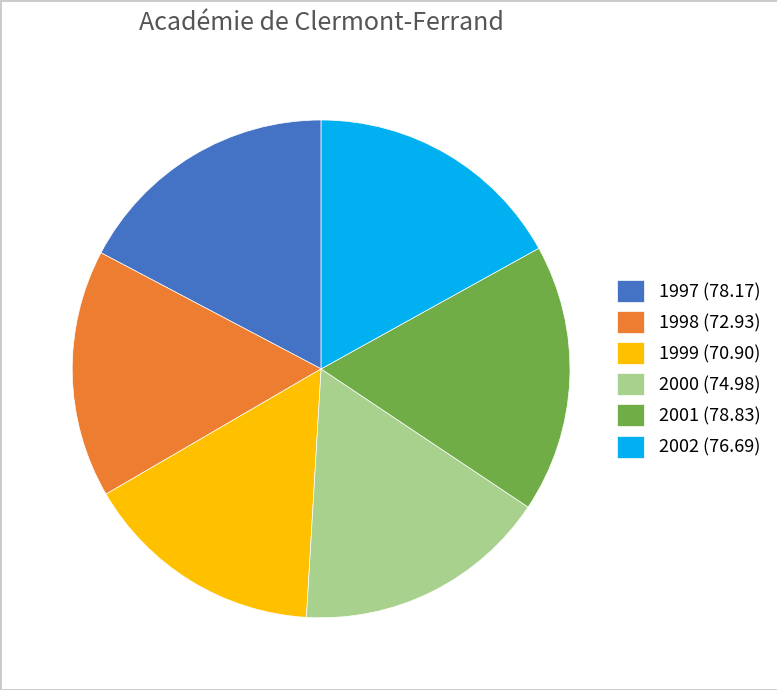

Do 2001 (78.83) and 1997 (78.17) together represent more than half of the pie?

No